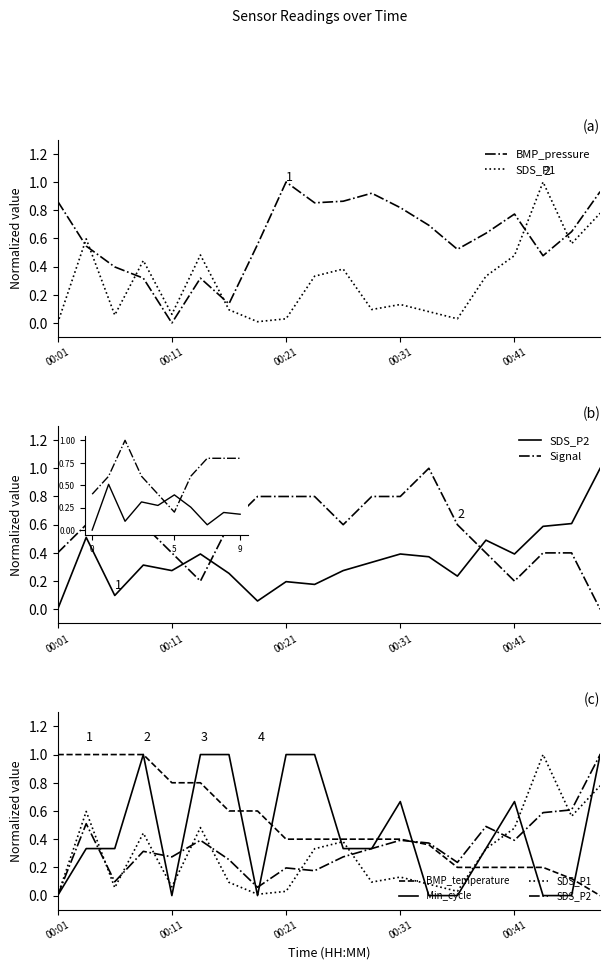

The SDS_P1 series shows 1.0 at 17. True or false?

True